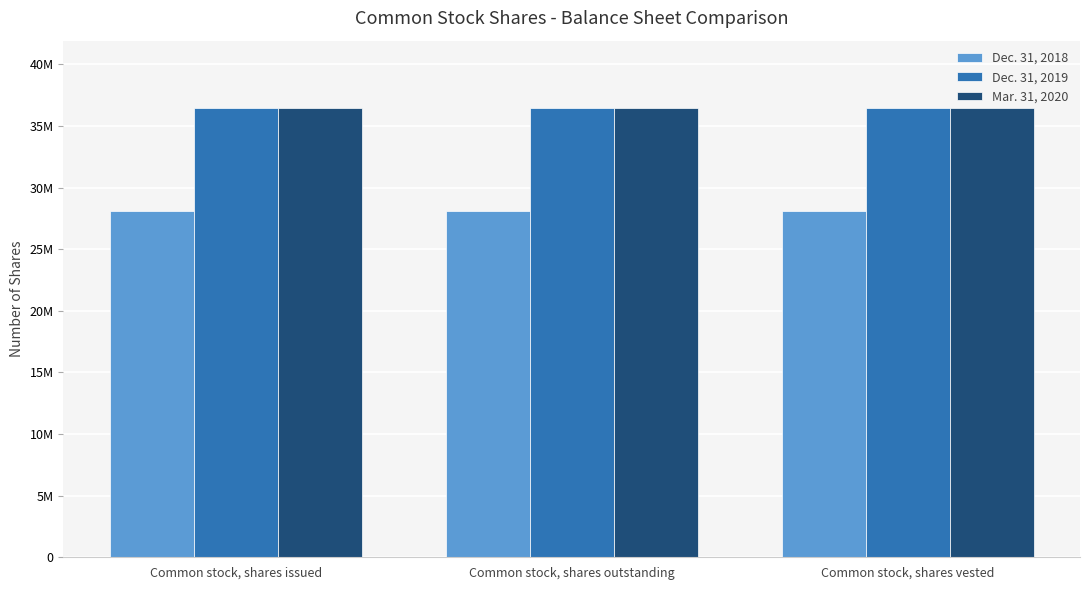

What is the value of the Dec. 31, 2018 bar at the 1st from the left?

28055344